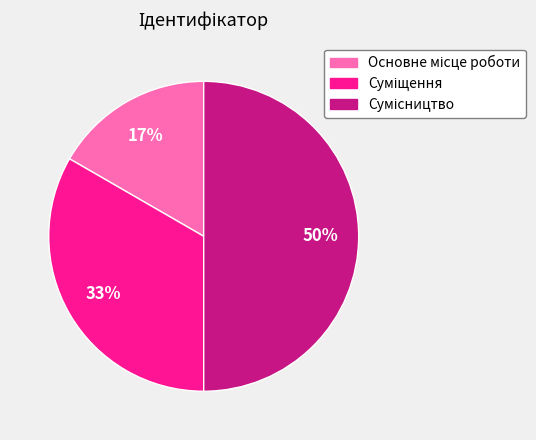

To the nearest percent, what is the average slice percentage?

33%